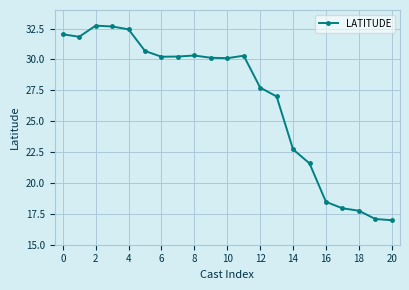

What is the value of the 2nd point from the left?

31.8